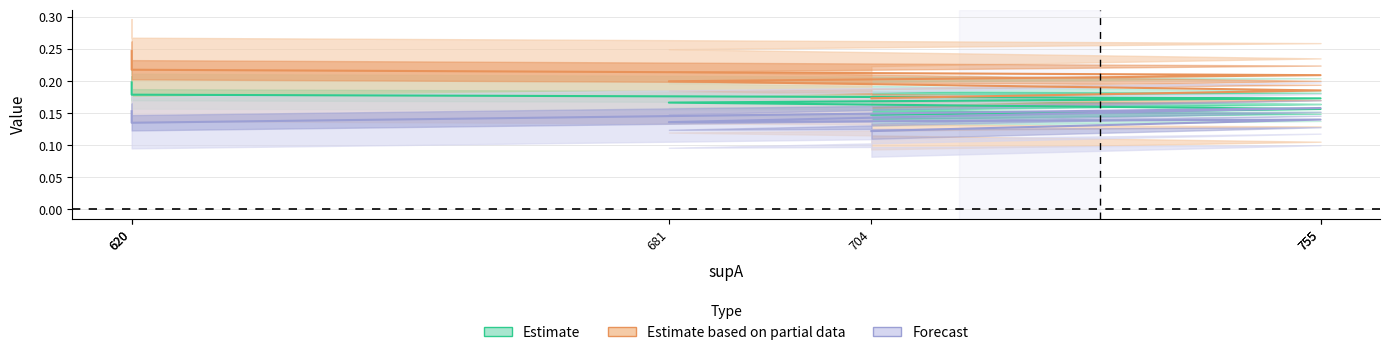

True or false: condAB and value cross at least once.

False